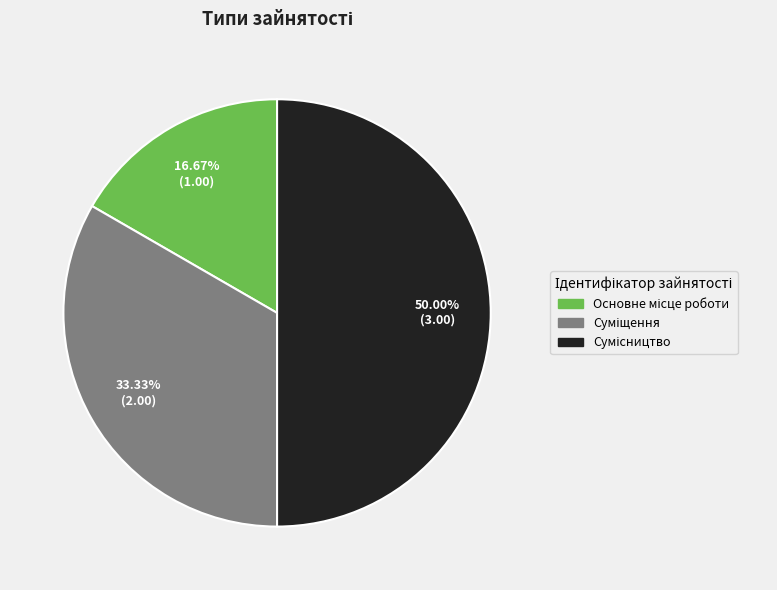

What is the change in value from Основне місце роботи to Сумісництво?

+2